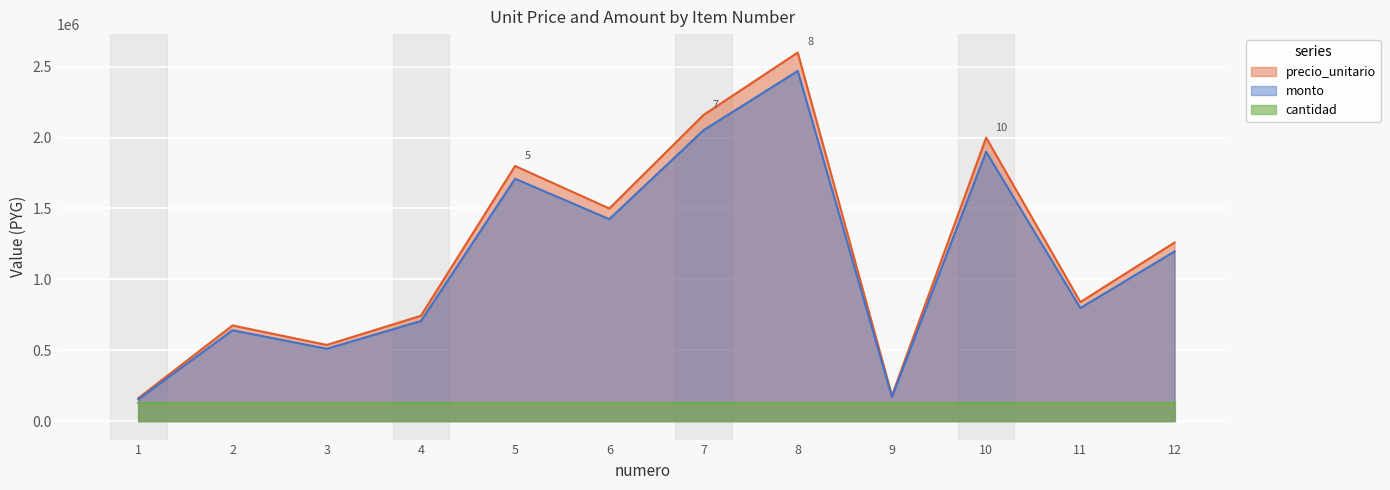

Does the chart display data point markers on the line(s)?

No